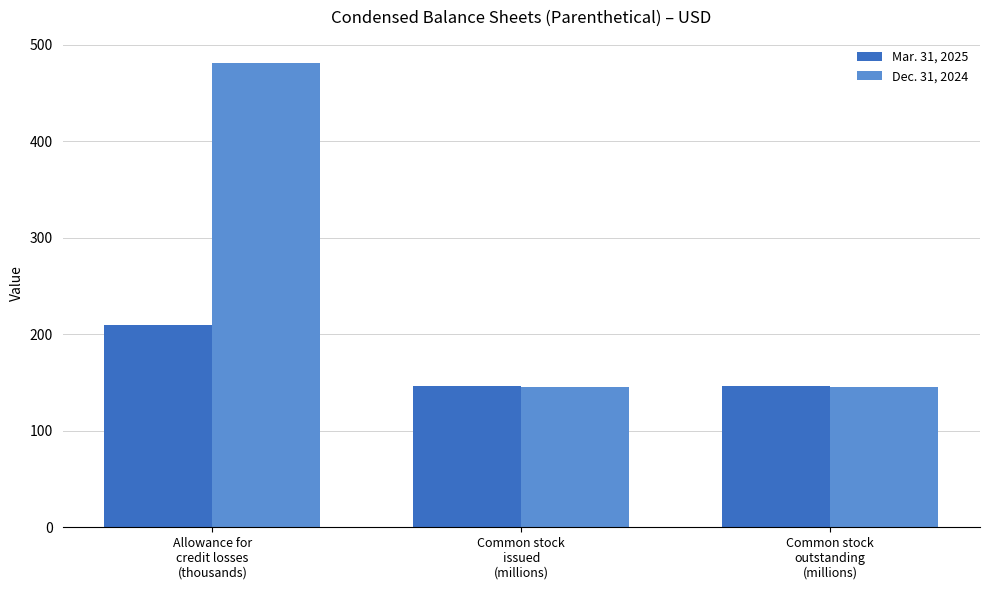

What is the highest value of the Mar. 31, 2025 series?

209.0